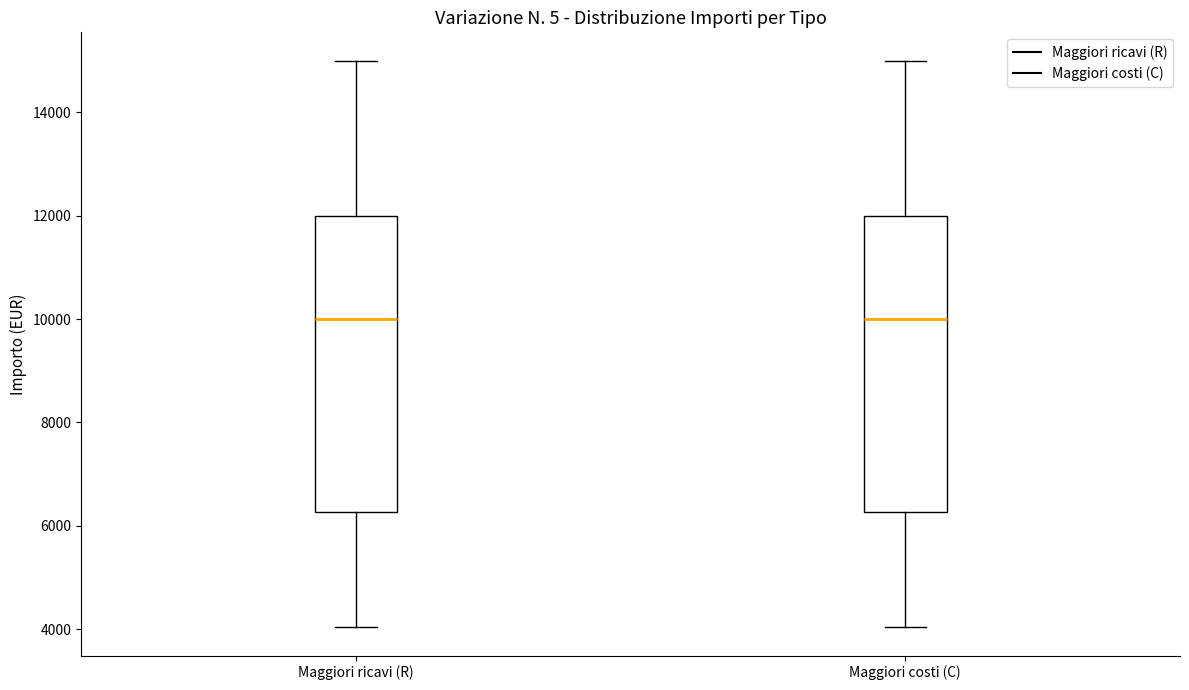

Where does the median line of the box for Maggiori costi (C) sit on the y-axis? The values are not printed on the chart, so give them approximately, as read against the axis.

10000